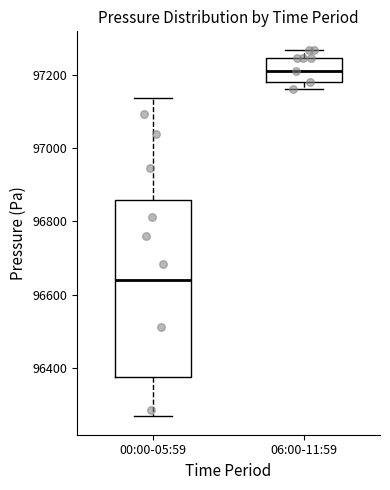

Where is the lower edge of the box for 00:00-05:59 on the y-axis? The values are not printed on the chart, so give them approximately, as read against the axis.

96380